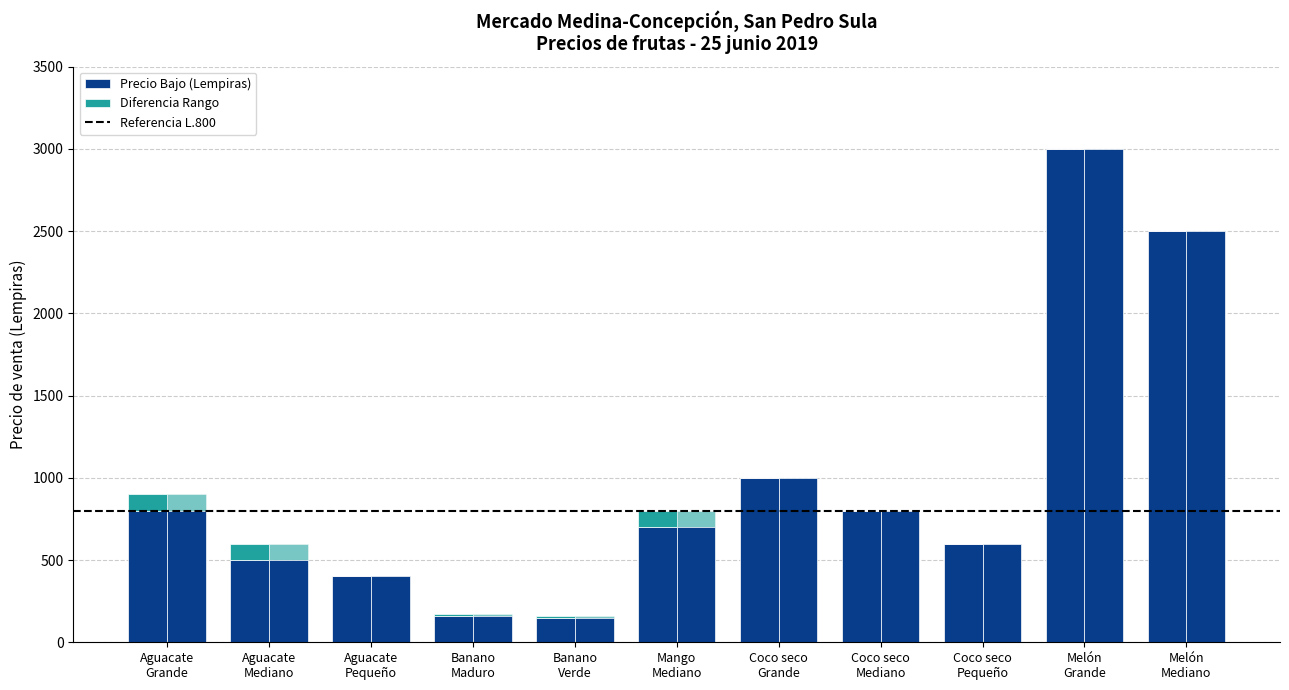

What is the smallest value displayed?

150